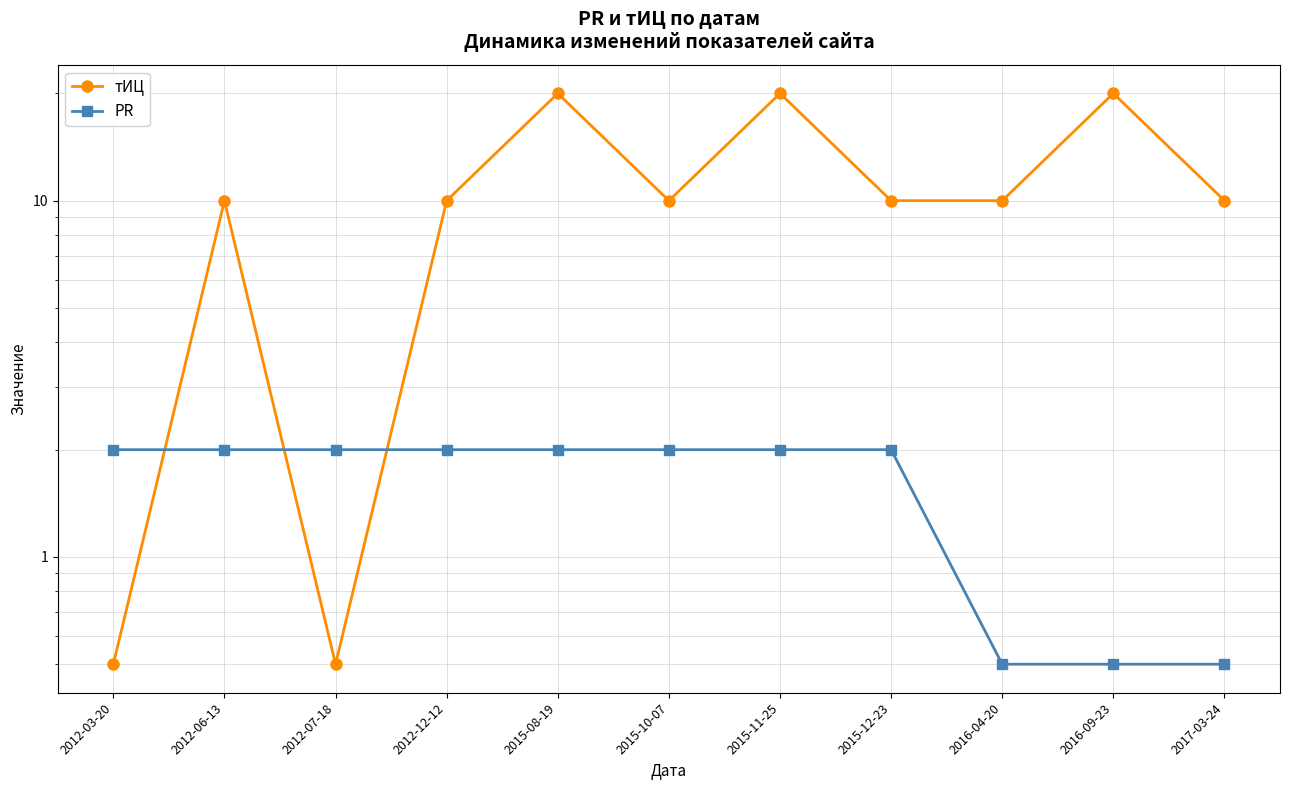

In тИЦ, how many points are lower than both neighbors (excluding endpoints)?

2